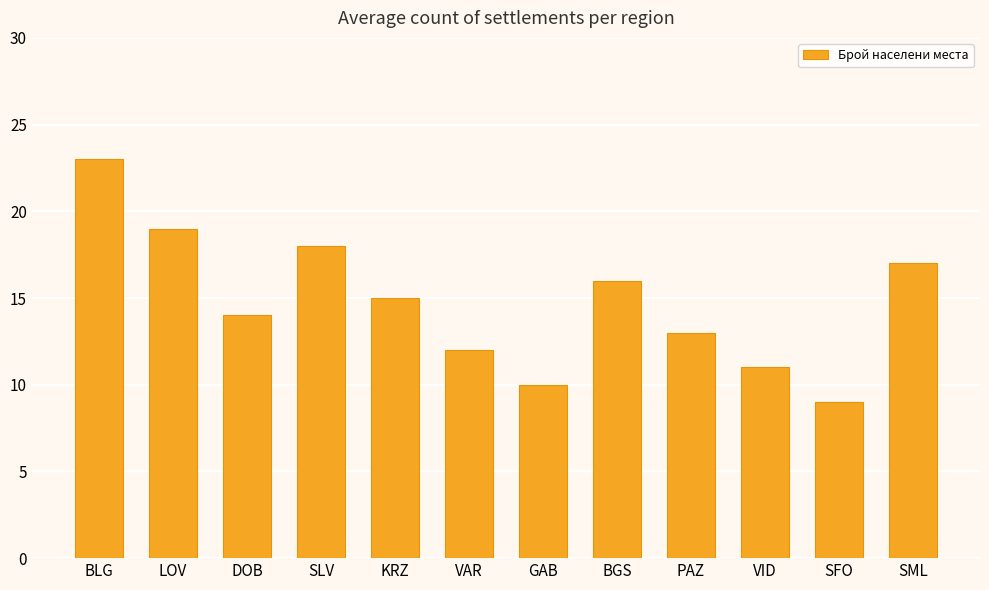

Which has a higher value, SML or BLG?

BLG